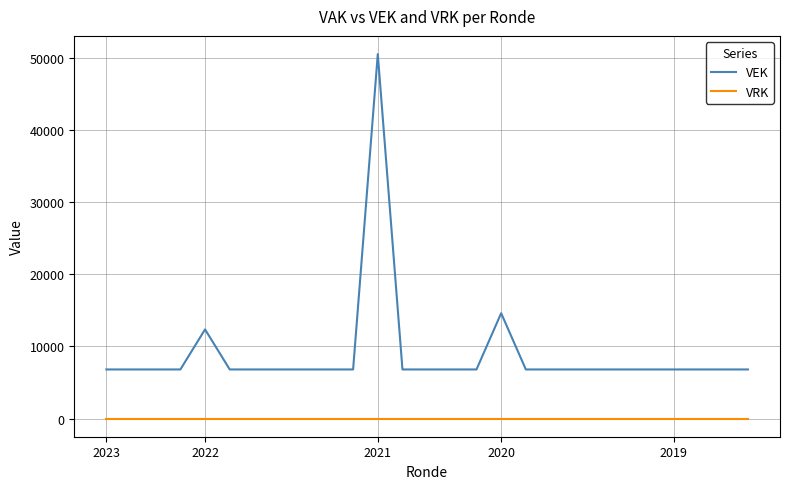

True or false: VRK and VEK intersect in this chart.

False